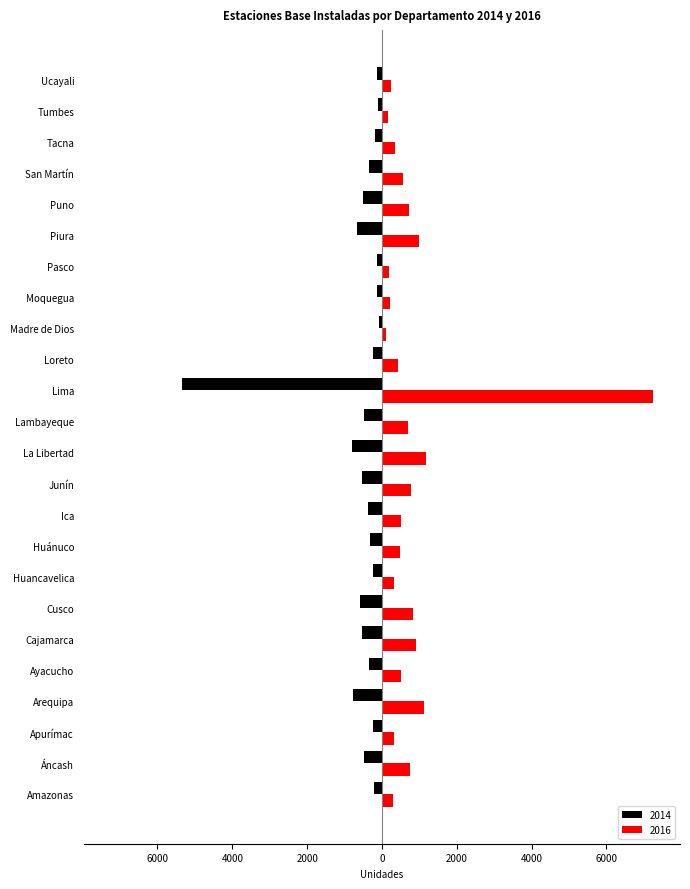

What is the sum of the 2016 values at Moquegua and Lambayeque?

911